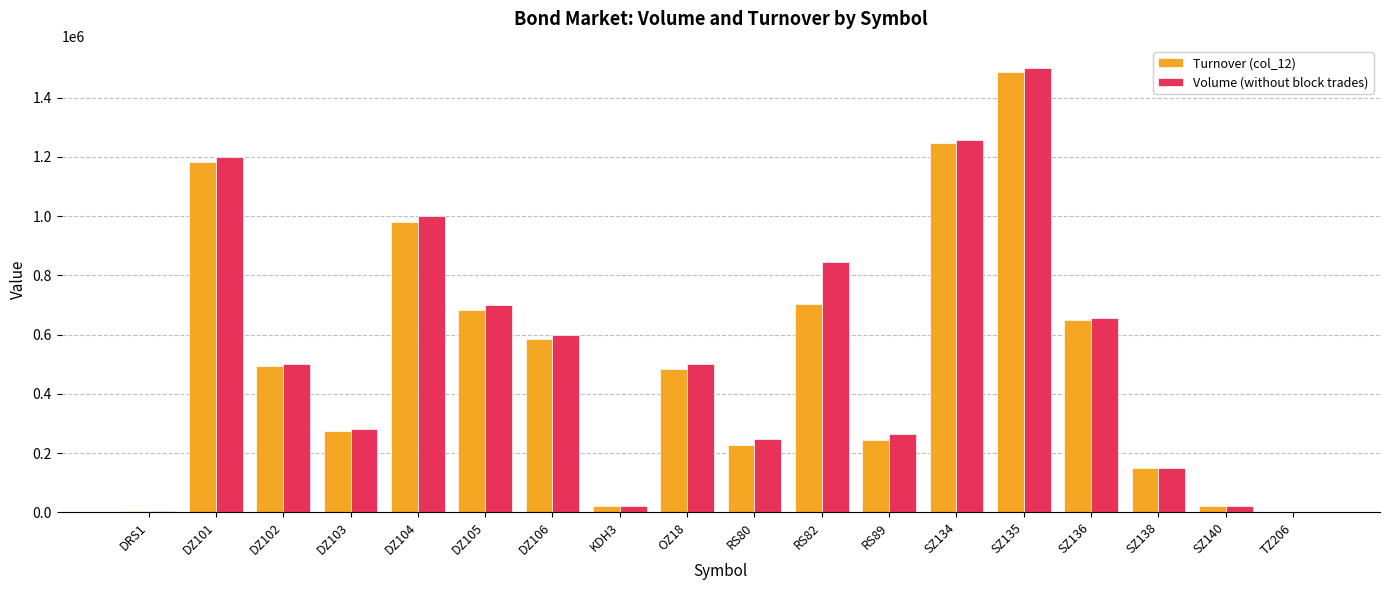

The value of Volume (without block trades) at DZ101 is 1200000.0. True or false?

True